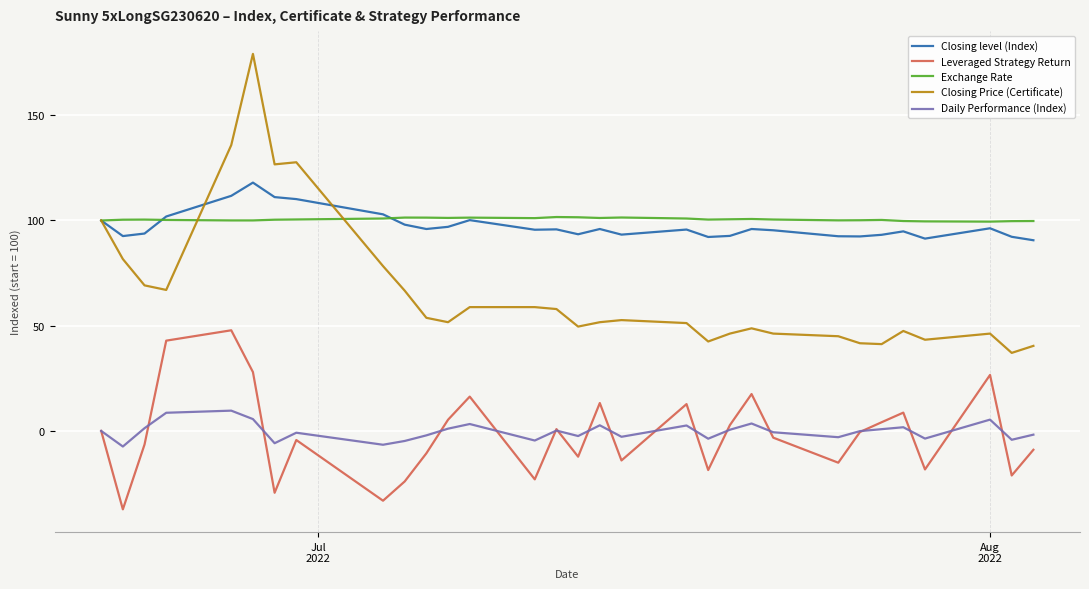

Which series has the largest range (max minus min)?

Closing Price (Certificate)